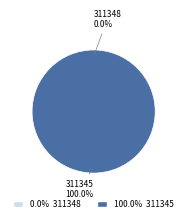

Does 311348 represent more than half of the total?

No